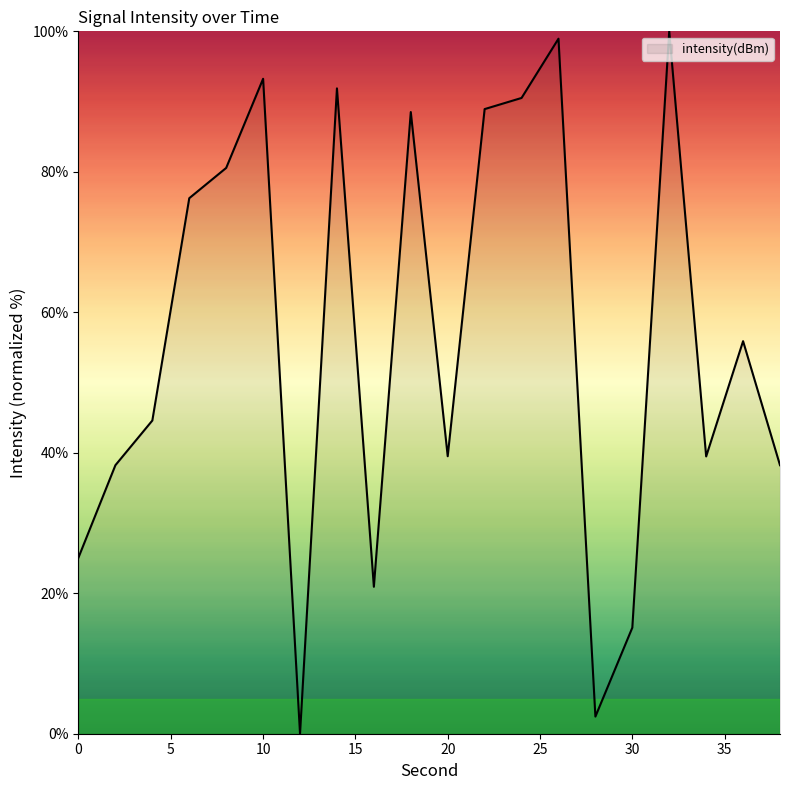

What is the maximum value shown in the chart?

100.0